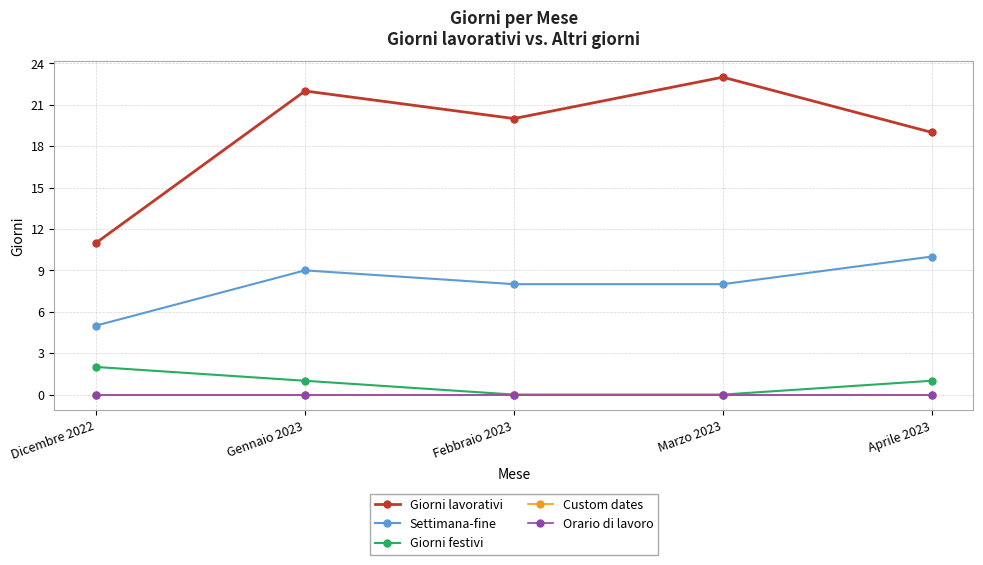

Which has a higher value, Gennaio 2023 or Marzo 2023?

Marzo 2023